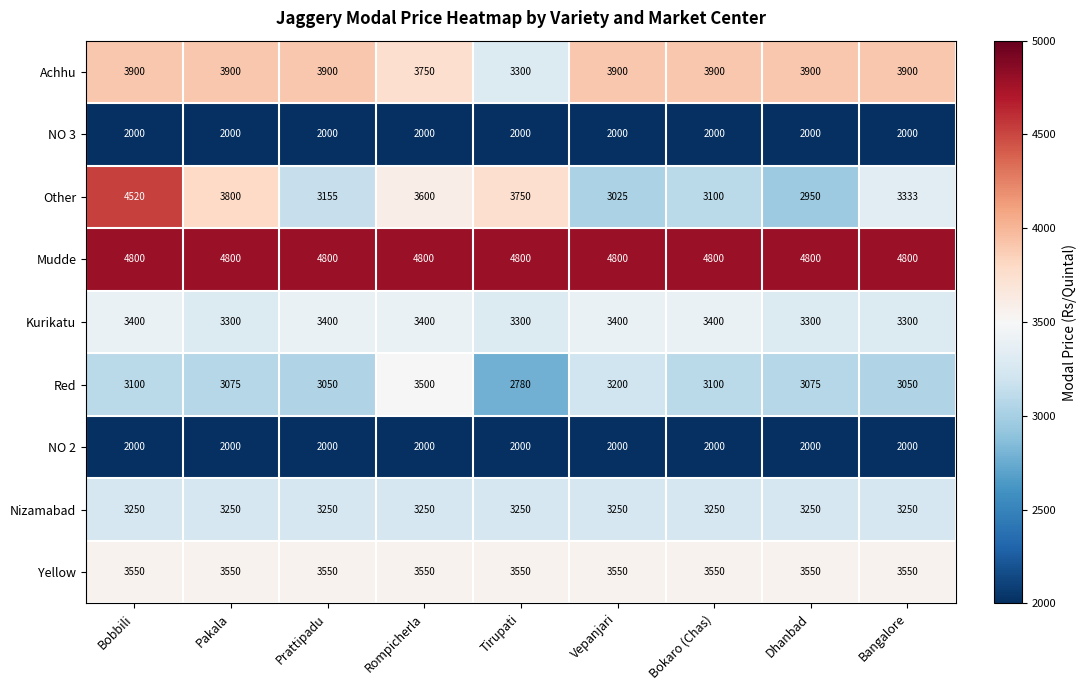

True or false: NO 2 has a value of 2000 at Pakala.

True